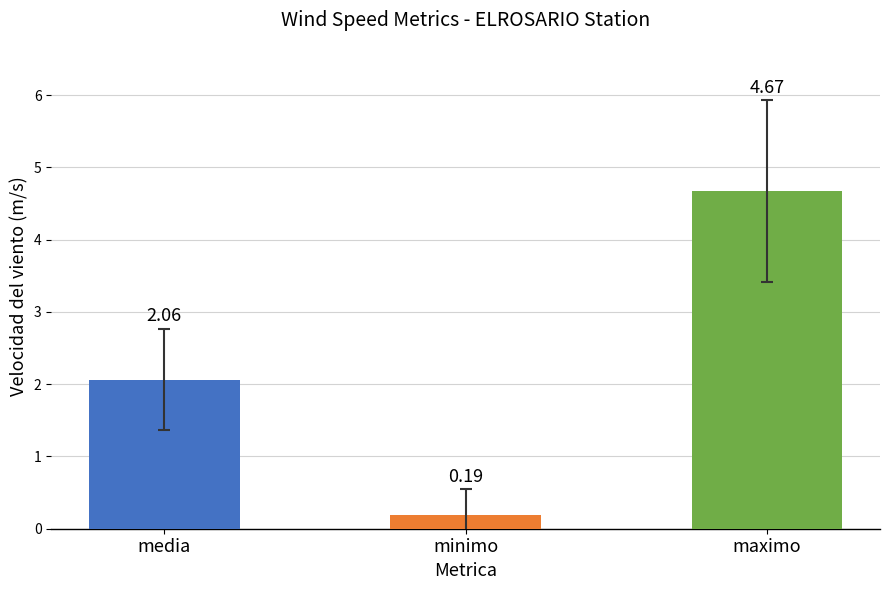

What are all the series names shown in the legend?

media, minimo, maximo